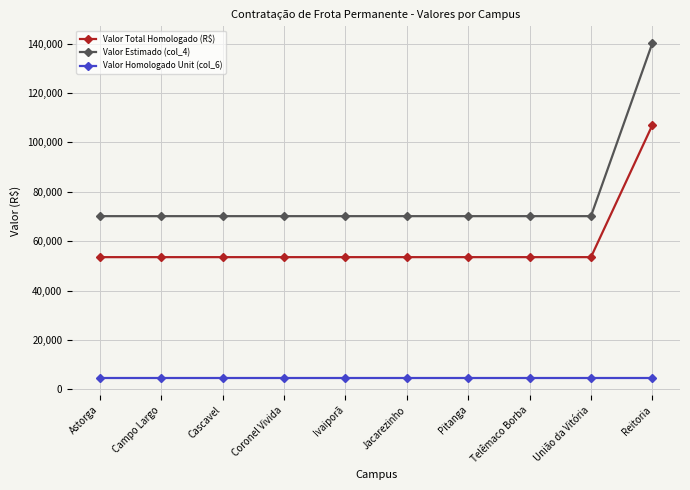

At which category is the sum across all series the highest?

Reitoria